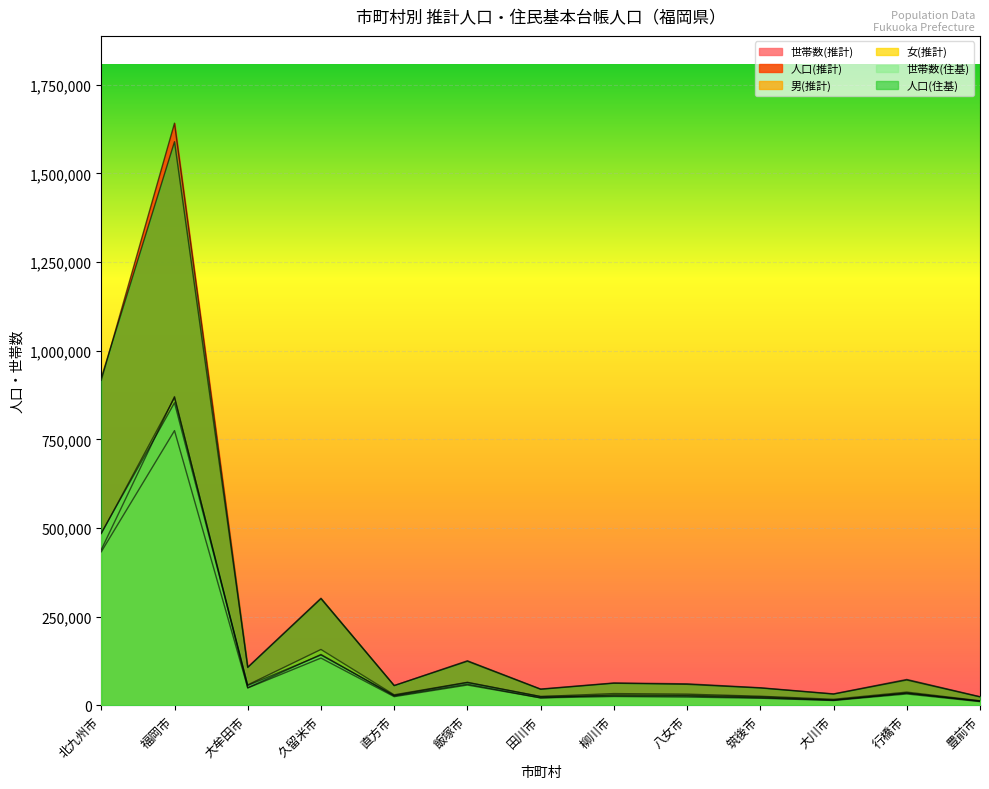

What is the value of the 人口(住基) point at the 7th from the left?

45554